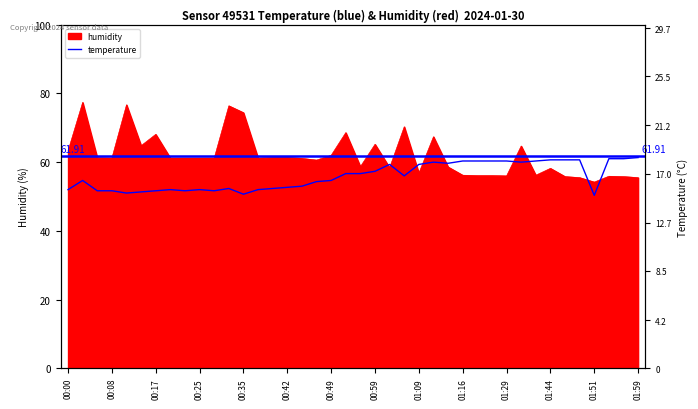

Reading left to right, extract all data points from this chart.

temperature: 15.6	16.4	15.5	15.5	15.3	15.4	15.5	15.6	15.5	15.6	15.5	15.7	15.2	15.6	15.7	15.8	15.9	16.3	16.4	17.0	17.0	17.2	17.8	16.8	17.8	18.0	17.9	18.1	18.1	18.1	18.1	18.0	18.1	18.2	18.2	18.2	15.1	18.3	18.3	18.4
humidity: 63.3	77.4	61.3	61.2	76.7	64.8	68.1	61.2	61.2	61.2	61.2	76.4	74.4	61.2	61.4	61.4	61.1	60.6	62.0	68.6	58.7	65.2	58.4	70.3	56.8	67.4	58.6	56.2	56.1	56.1	56.0	64.7	56.2	58.2	55.8	55.5	54.2	55.9	55.8	55.5